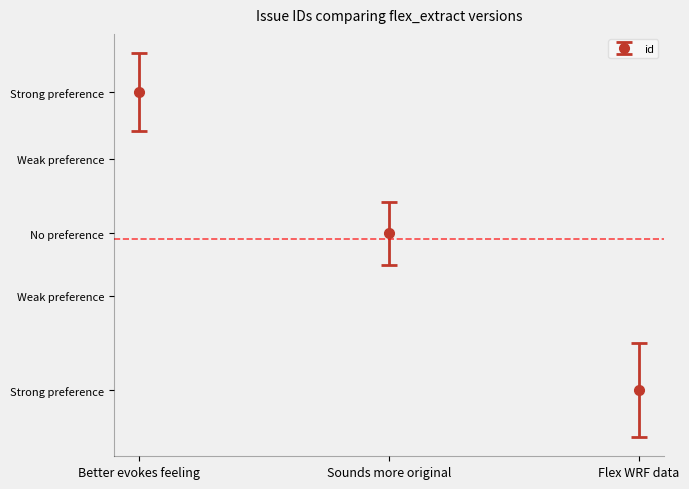

What is the sum of all values?

794